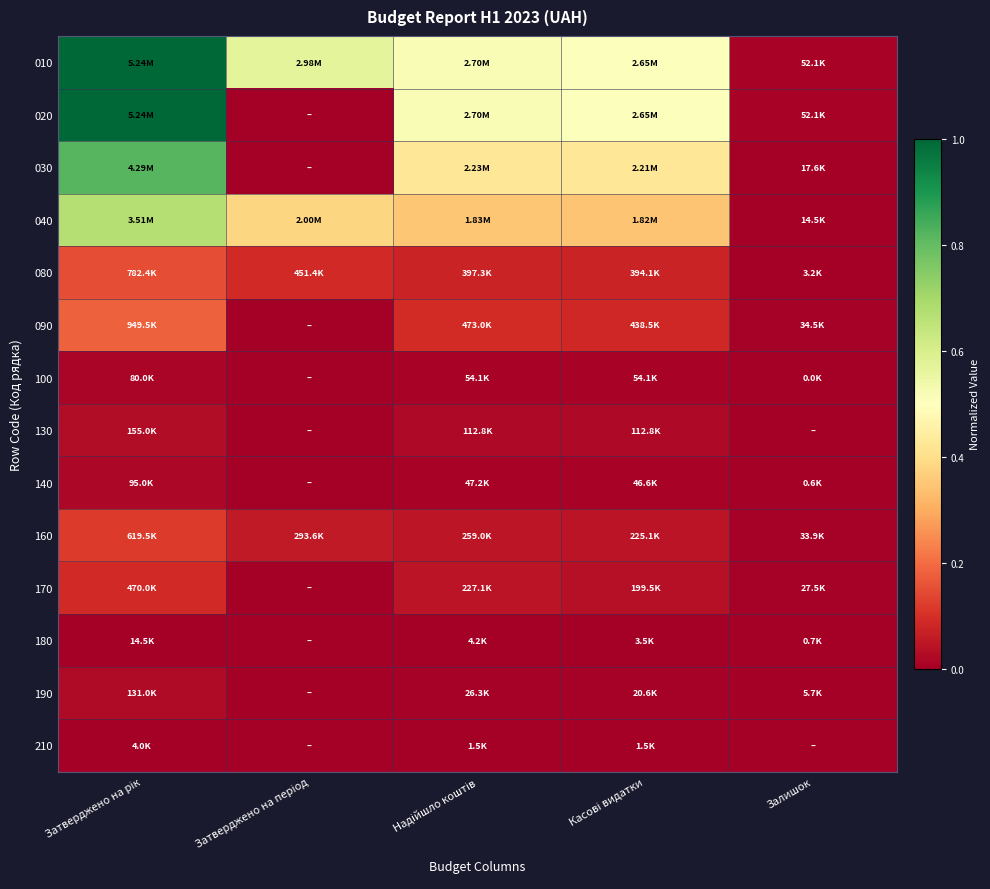

What is the greatest value displayed?

1.0